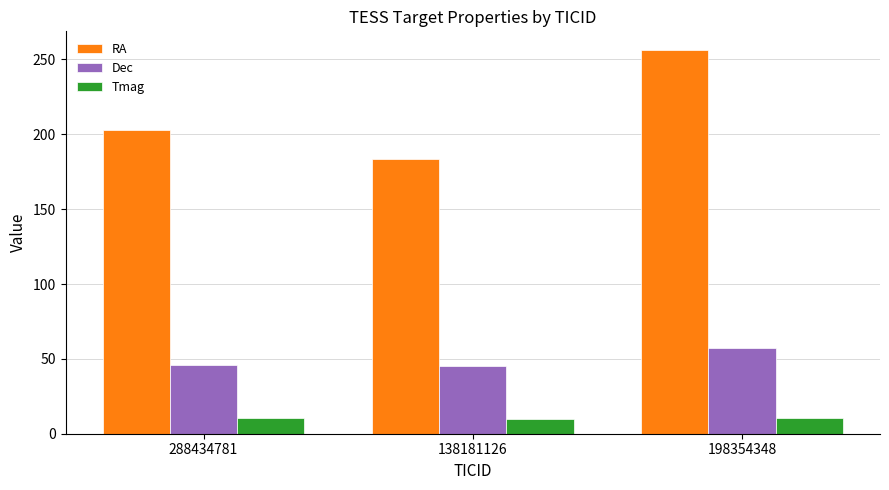

True or false: Dec has a value of 46.0 at 288434781.

True